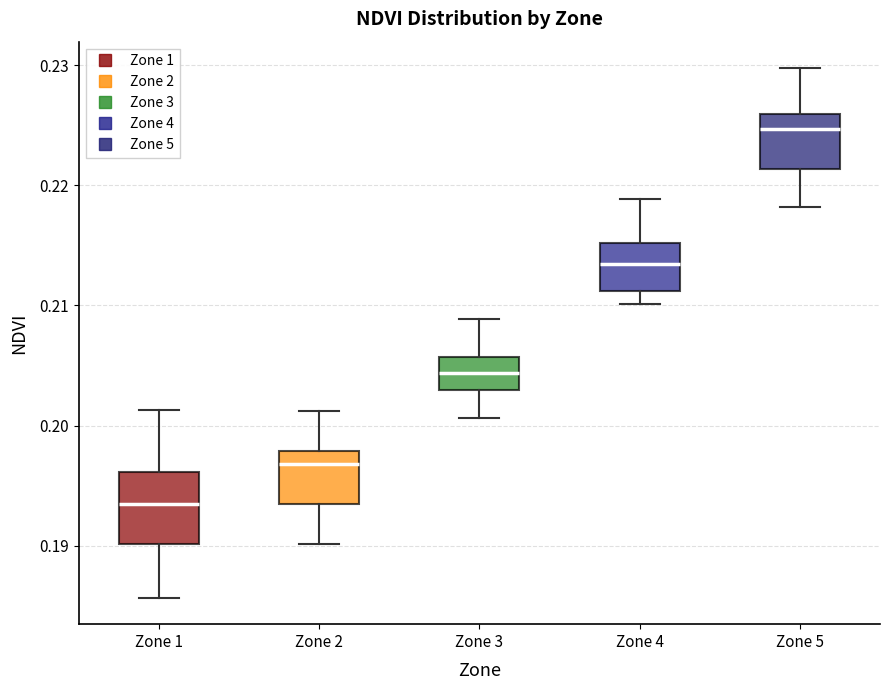

Comparing the boxes themselves (not the whiskers), which one is the tallest?

Zone 1